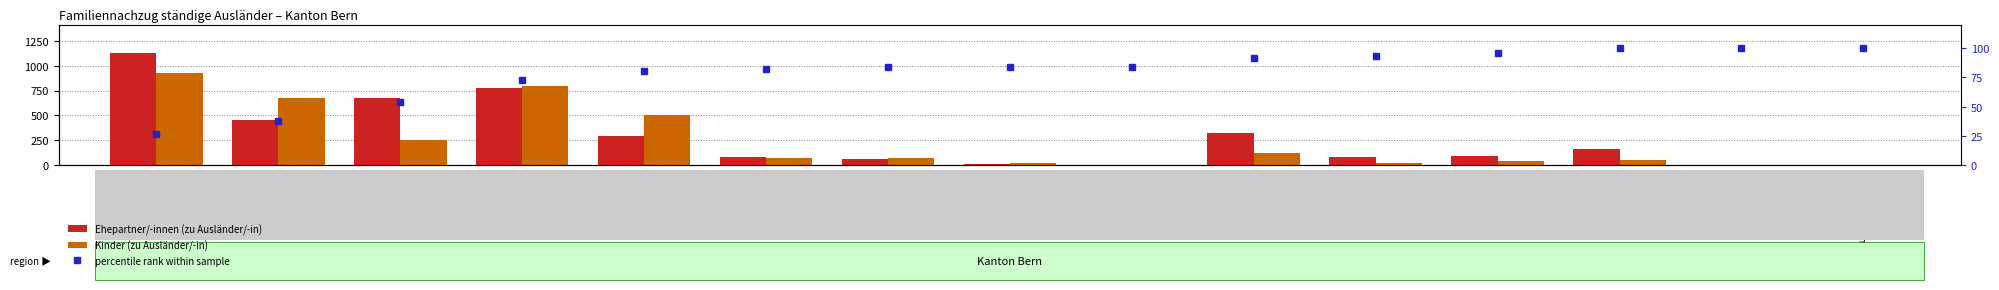

List the series in order of their overall mean, highest first.

Ehepartner/-innen (zu Ausländer/-in), Kinder (zu Ausländer/-in), percentile rank within sample